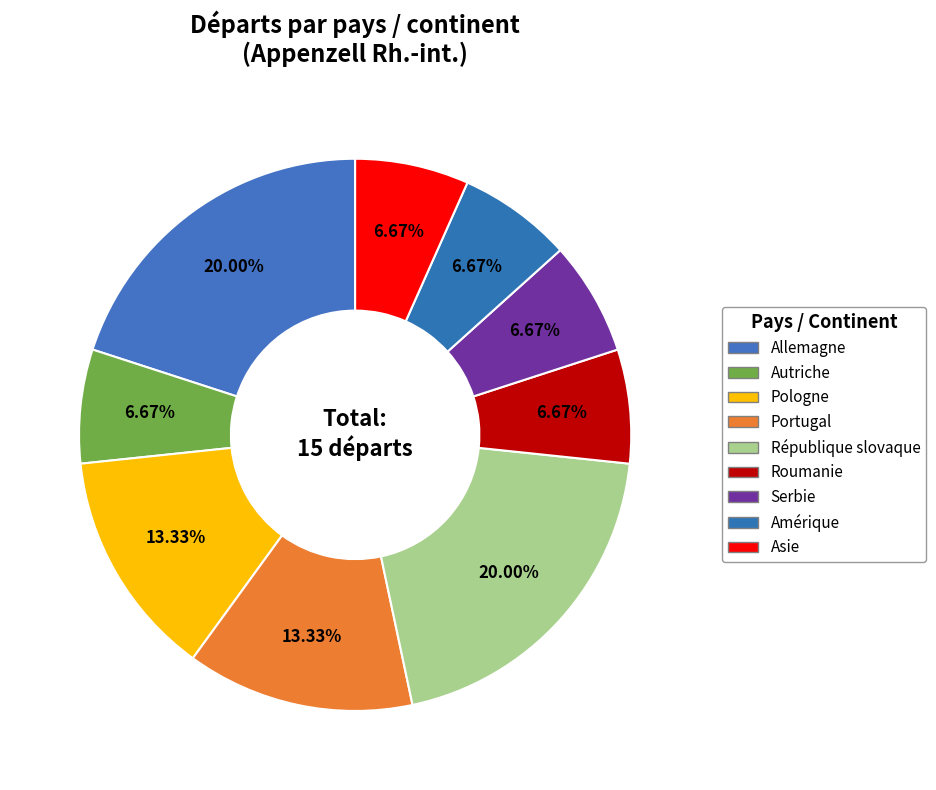

Which has a higher value, Amérique or Allemagne?

Allemagne